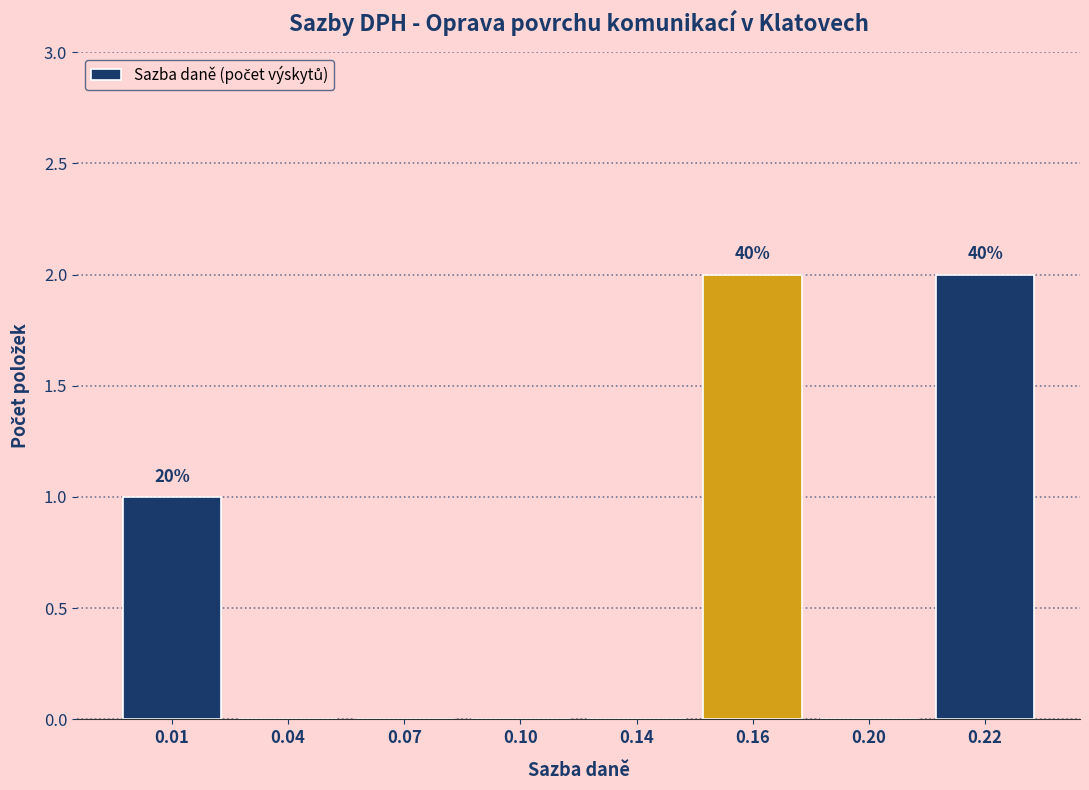

Reading left to right, list all the values displayed in this chart.

0.01=1	0.04=0	0.07=0	0.10=0	0.14=0	0.16=2	0.20=0	0.22=2